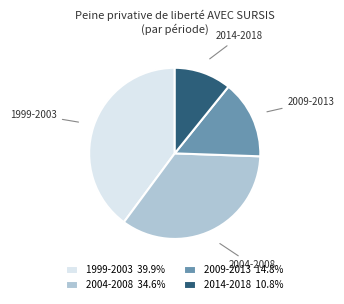

How many slices are in this pie chart?

4